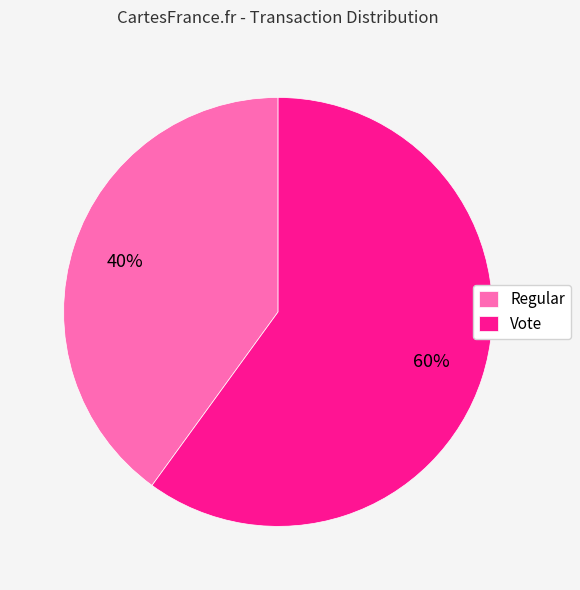

Is there a majority slice in this chart?

Yes